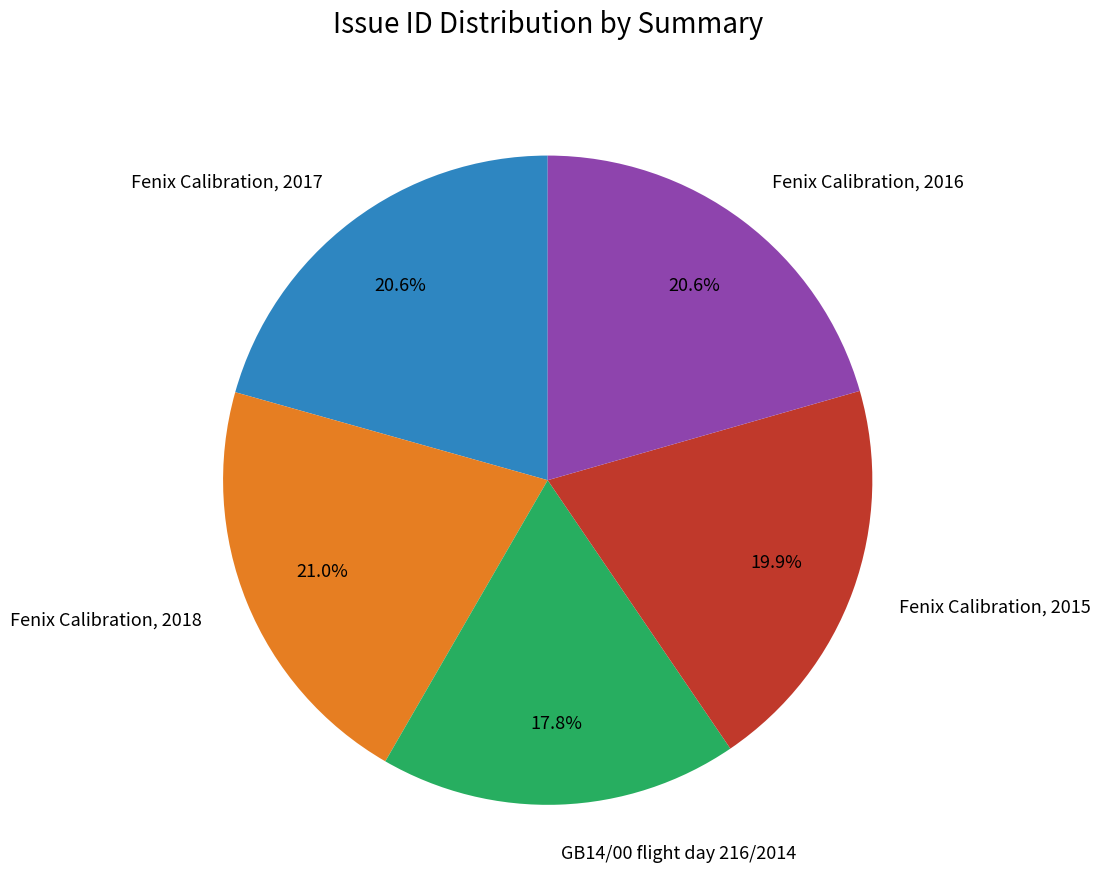

How much of the chart is everything except Fenix Calibration, 2018?

79.0%